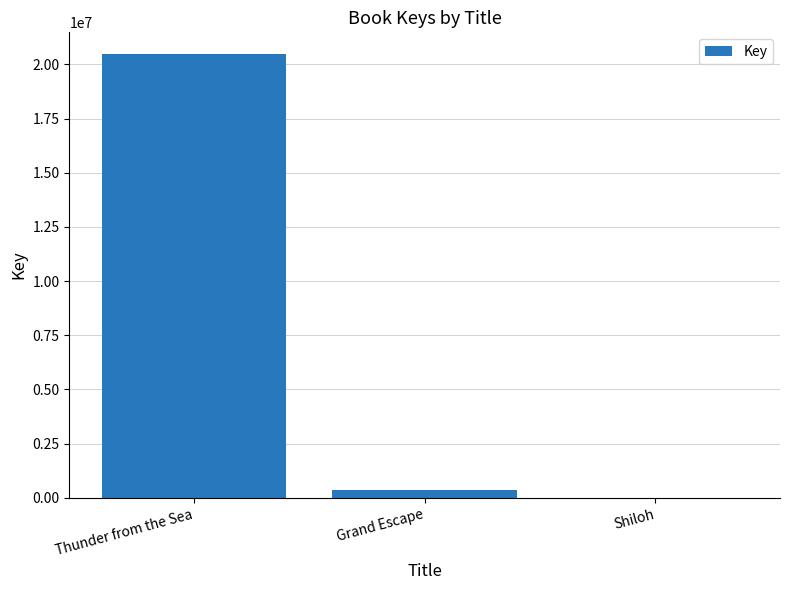

Reading left to right, extract all data points from this chart.

20458033	332367	5691